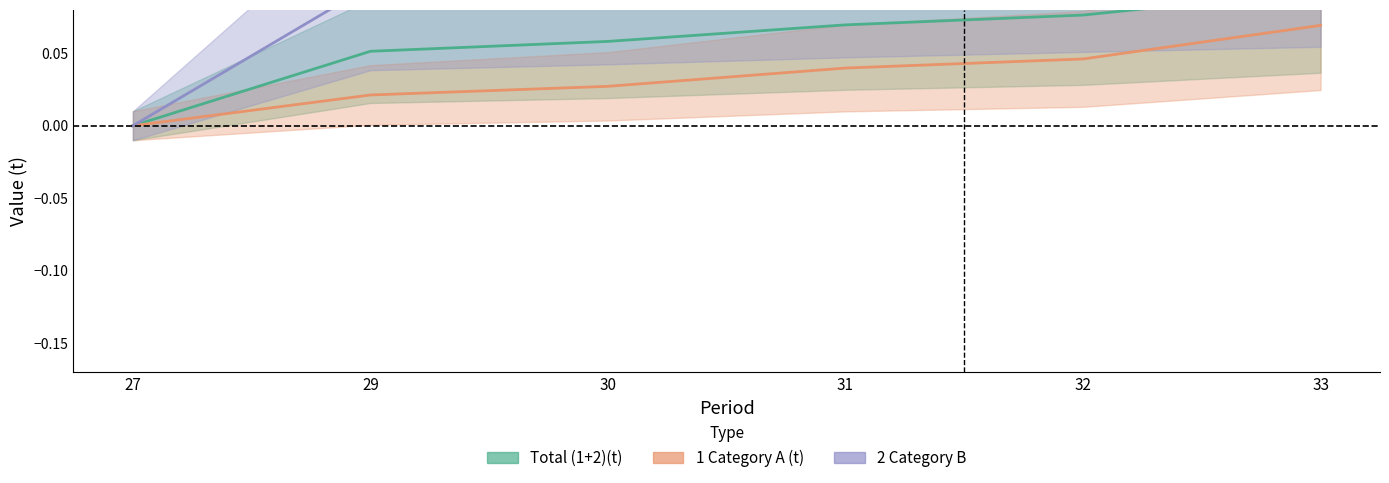

Between 27 and 29, which series saw the biggest shift?

2 Category B